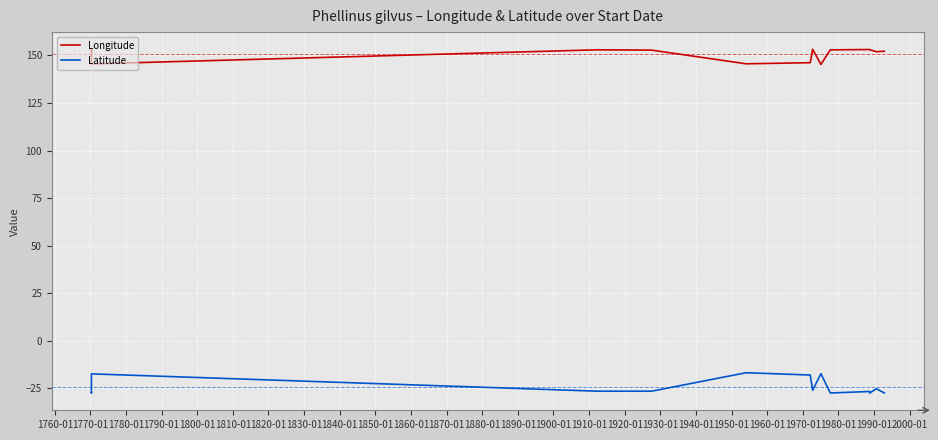

Is the value of Latitude at 1820-01 greater than the value of Longitude at 1850-01?

No